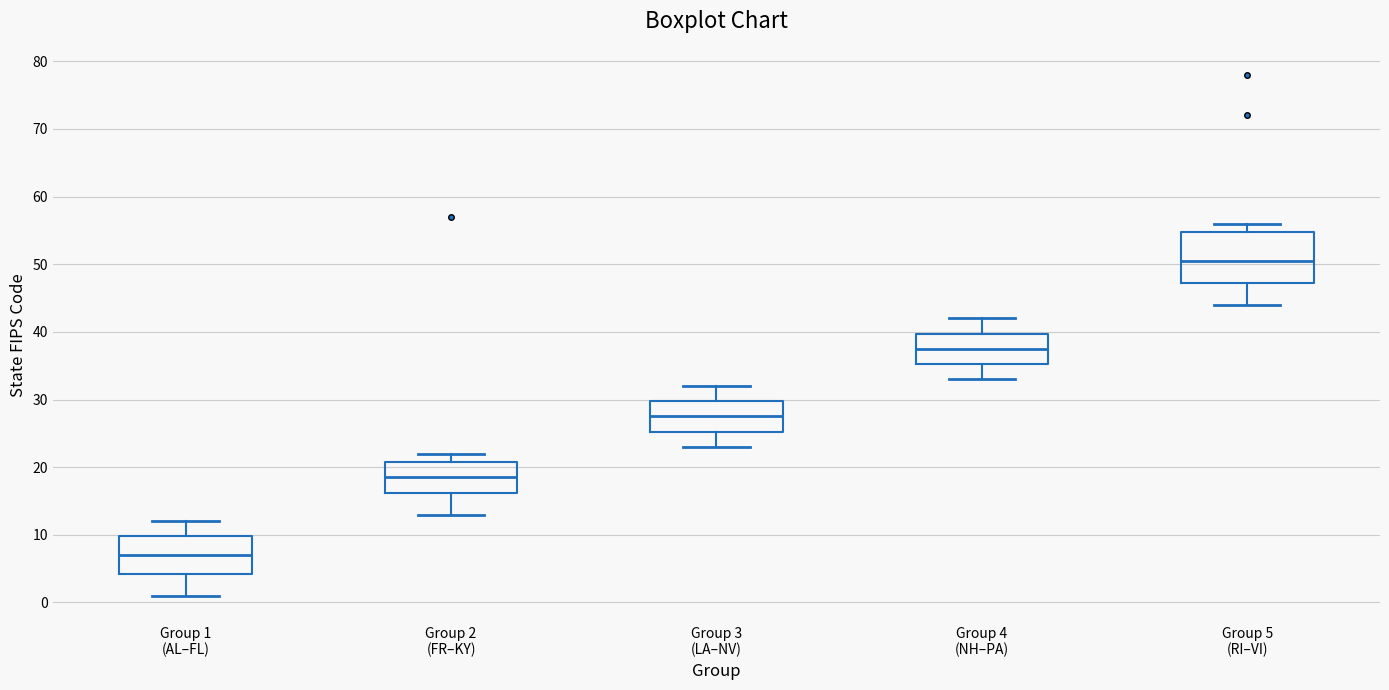

Reading left to right, transcribe this box plot: for each box, give where its median line is, the range the box spans, and where its two whiskers end, as read against the y-axis. The values are not printed on the chart, so give them approximately, as read against the axis.

Group 1 (AL–FL): median 7, box 4 to 10, whiskers 1 to 12
Group 2 (FR–KY): median 19, box 16 to 21, whiskers 13 to 22
Group 3 (LA–NV): median 28, box 25 to 30, whiskers 23 to 32
Group 4 (NH–PA): median 38, box 35 to 40, whiskers 33 to 42
Group 5 (RI–VI): median 51, box 47 to 55, whiskers 44 to 56